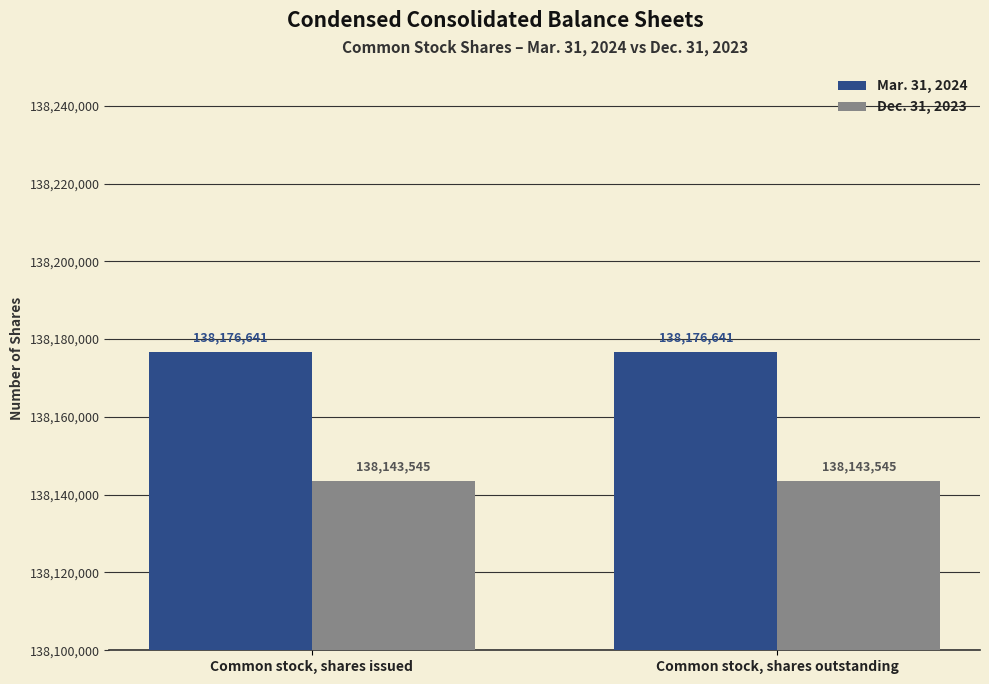

What is the spread (max minus min) of values at Common stock, shares outstanding?

33096